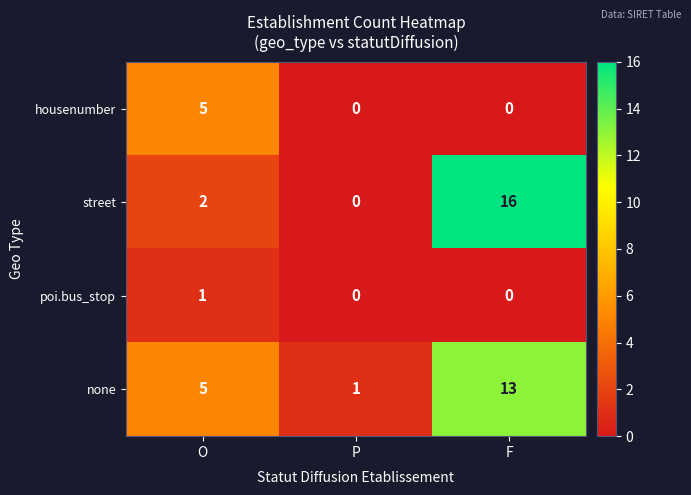

Which series has the largest total across all categories?

none